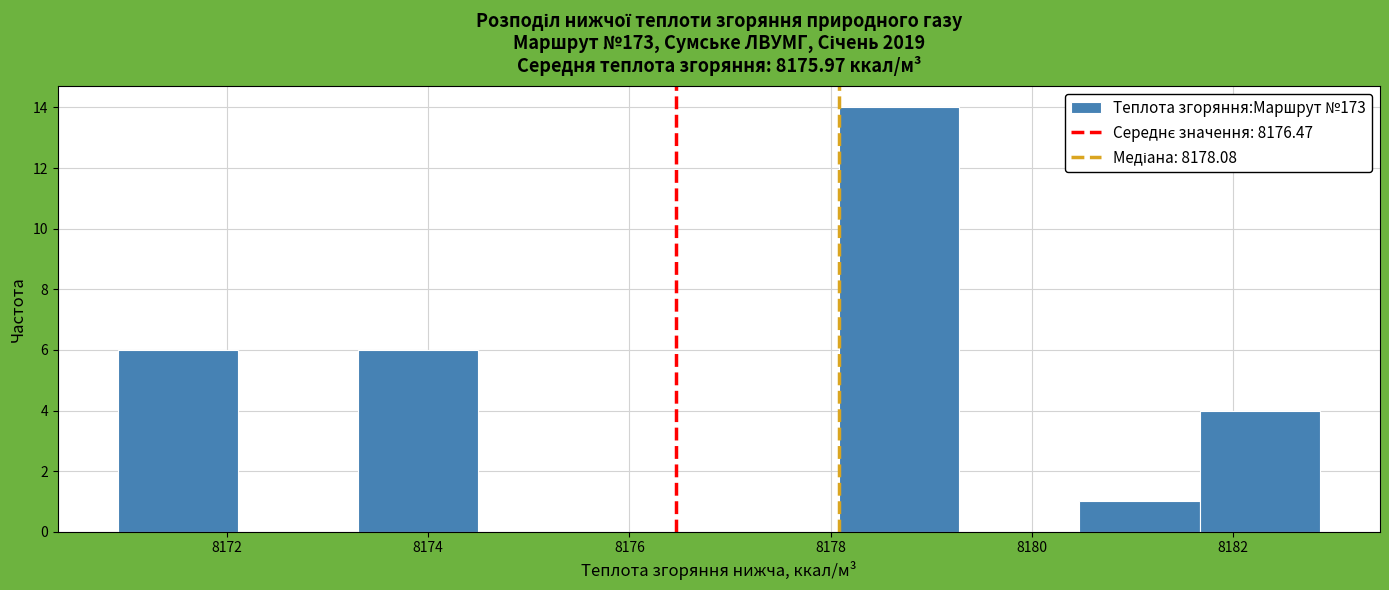

Over which range of the x-axis is the bar tallest?

8178.0 to 8179.2